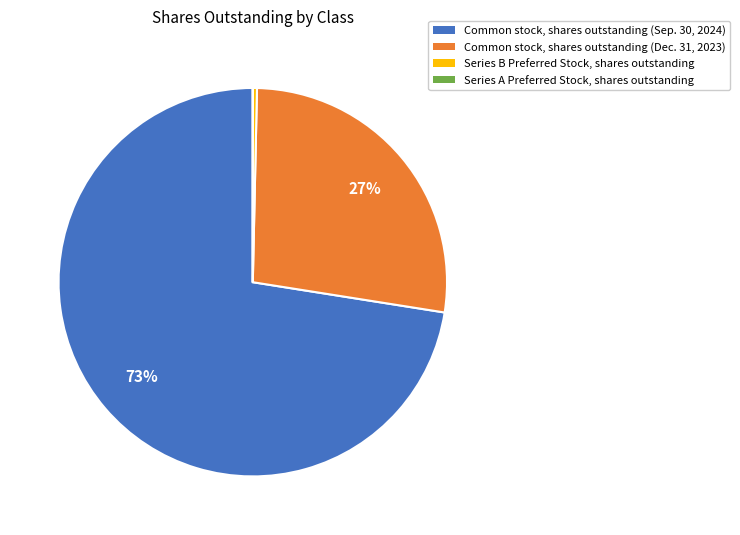

The Common stock, shares outstanding (Sep. 30, 2024) slice represents 73% of the pie. True or false?

True